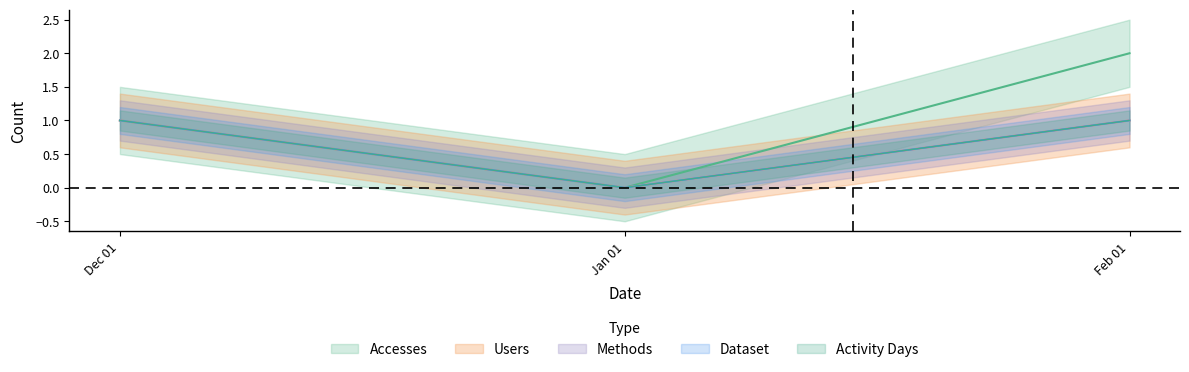

What is the average value of the Methods series?

1